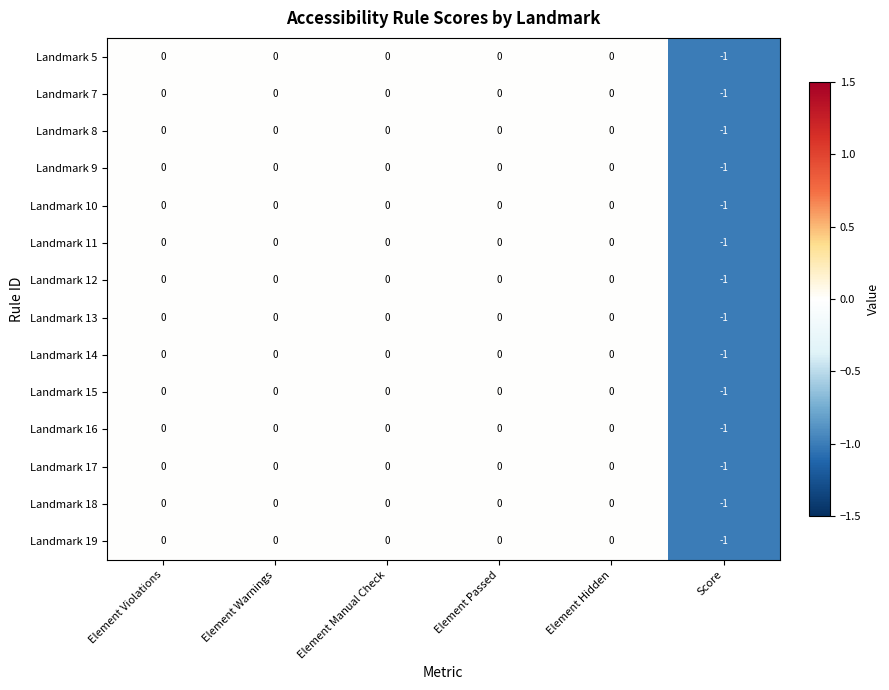

Is it true that Landmark 13 equals 0 at Element Manual Check?

True